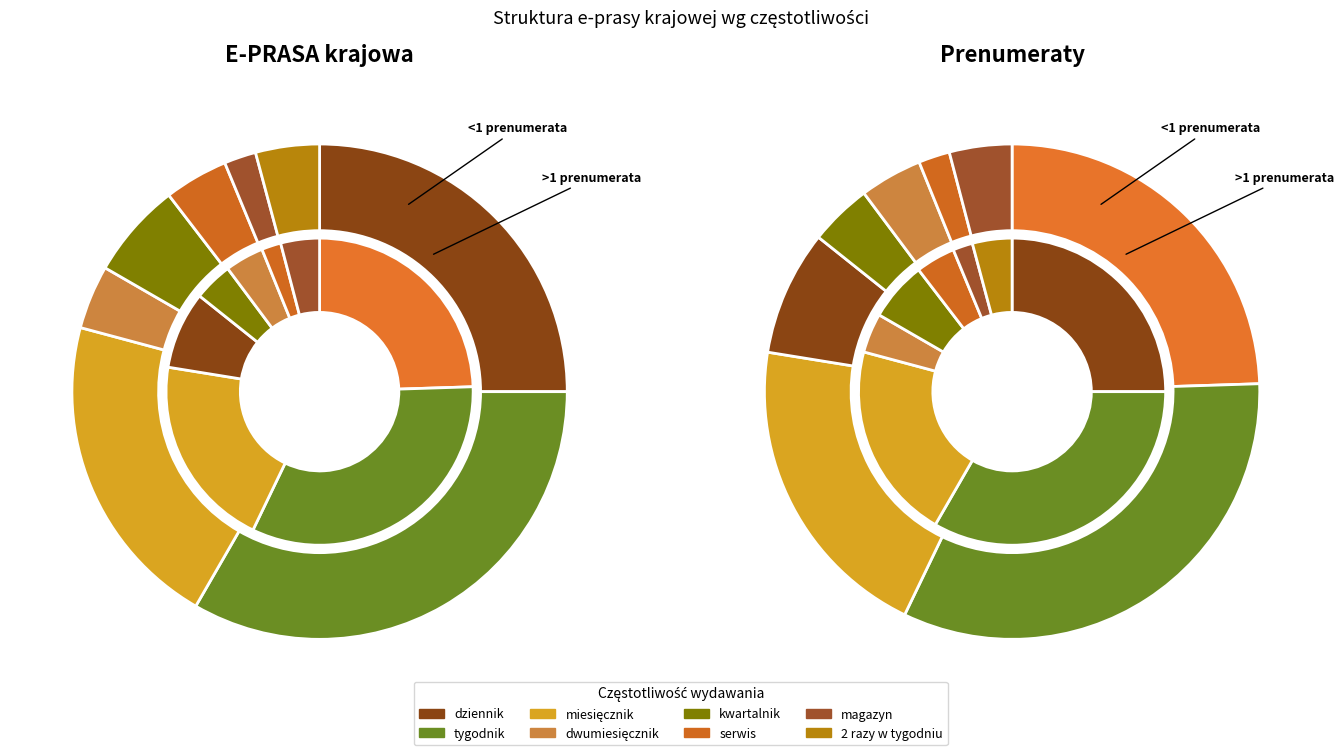

To the nearest percent, what is the difference between the 2 razy w tygodniu and dziennik slice percentages?

21%